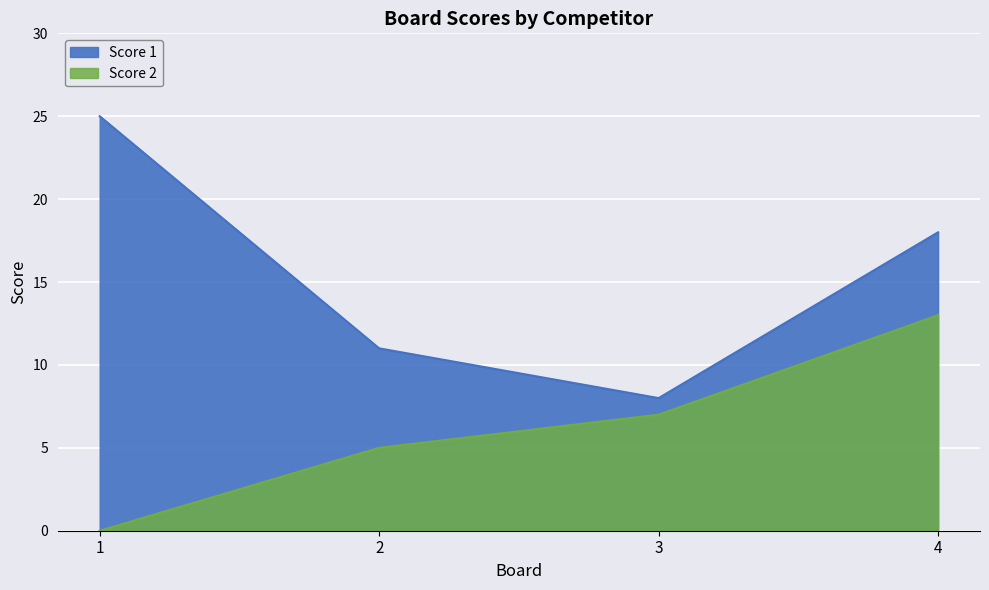

How many data points does each series have?

4